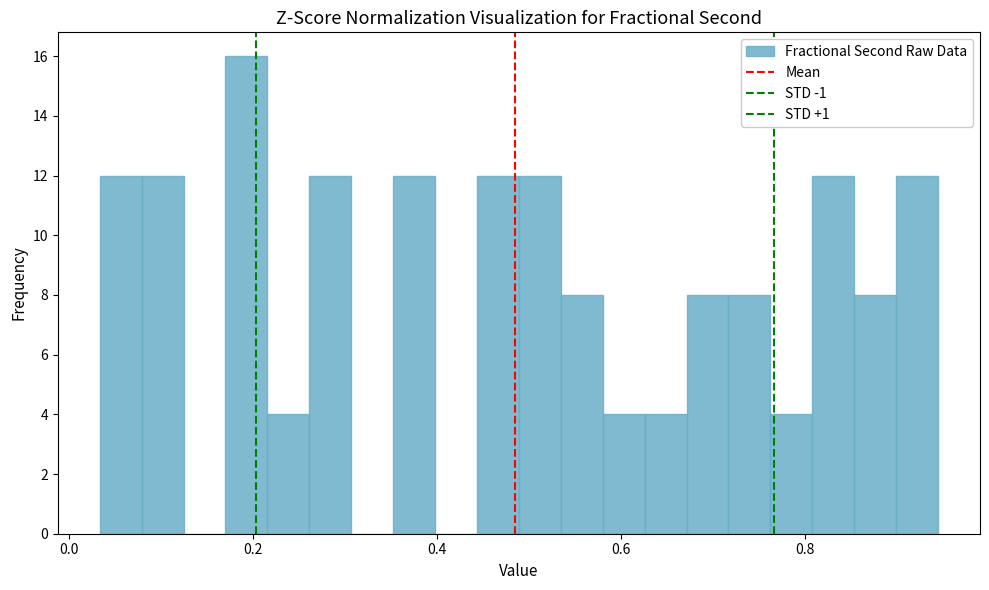

Around what value on the x-axis is the tallest bar? Give the approximate position of its centre, as read against the axis.

0.20